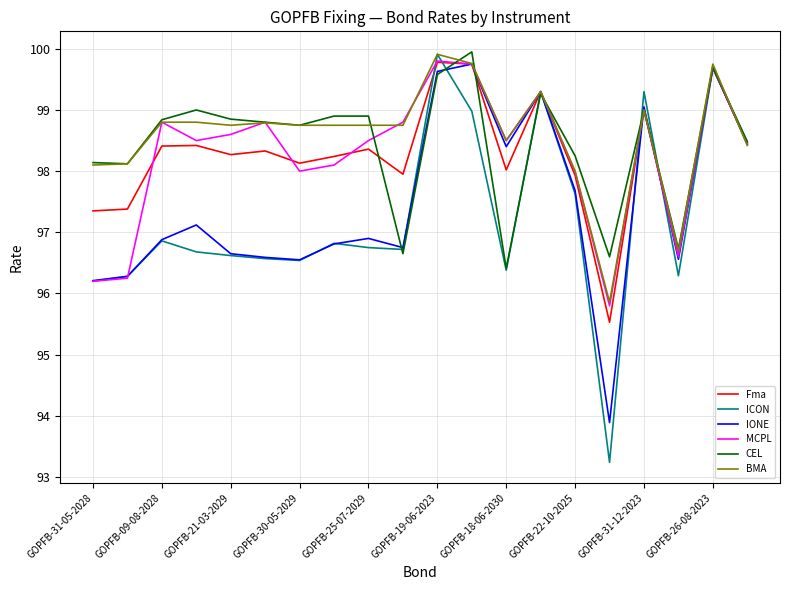

What is the maximum value shown in the chart?

100.0